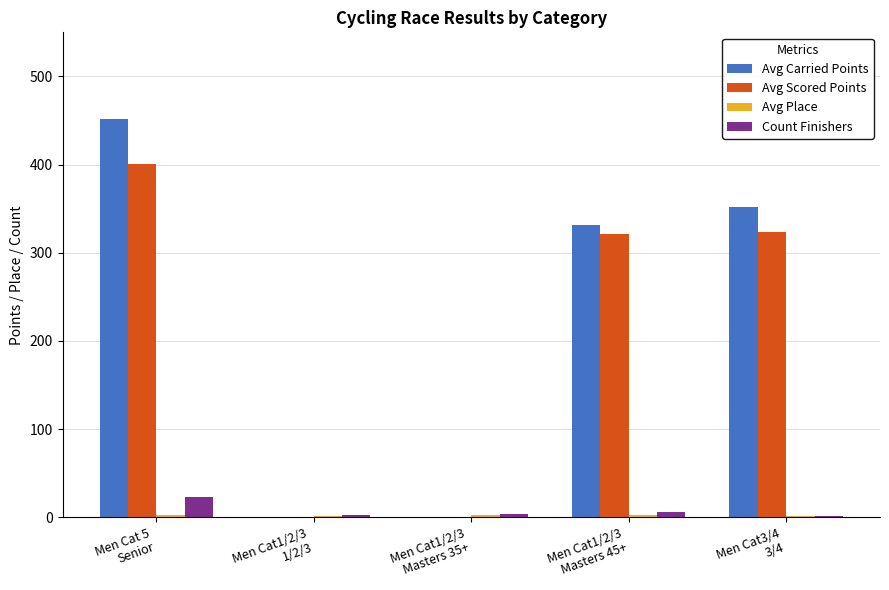

What is the spread (max minus min) of values at Men Cat 5
Senior?

448.3